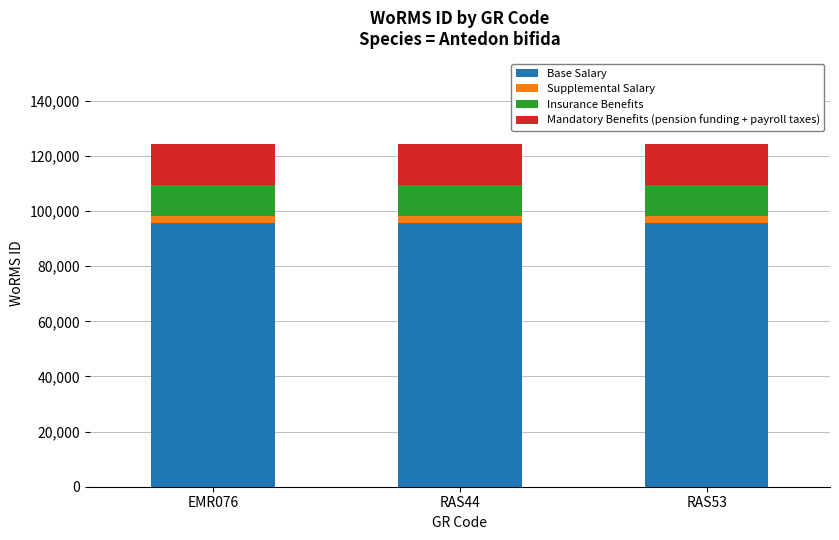

What is the lowest value of the Base Salary series?

95634